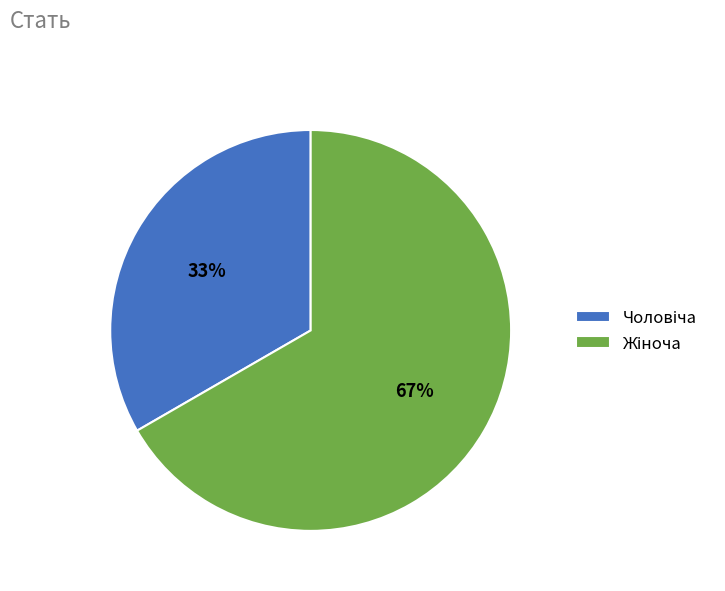

Is there a majority slice in this chart?

Yes